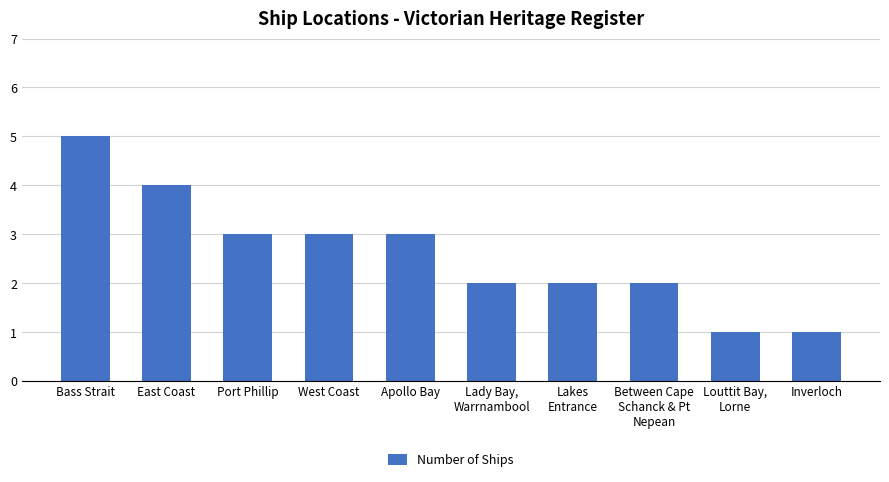

What is the change in value from Apollo Bay to Lady Bay,
Warrnambool?

-1